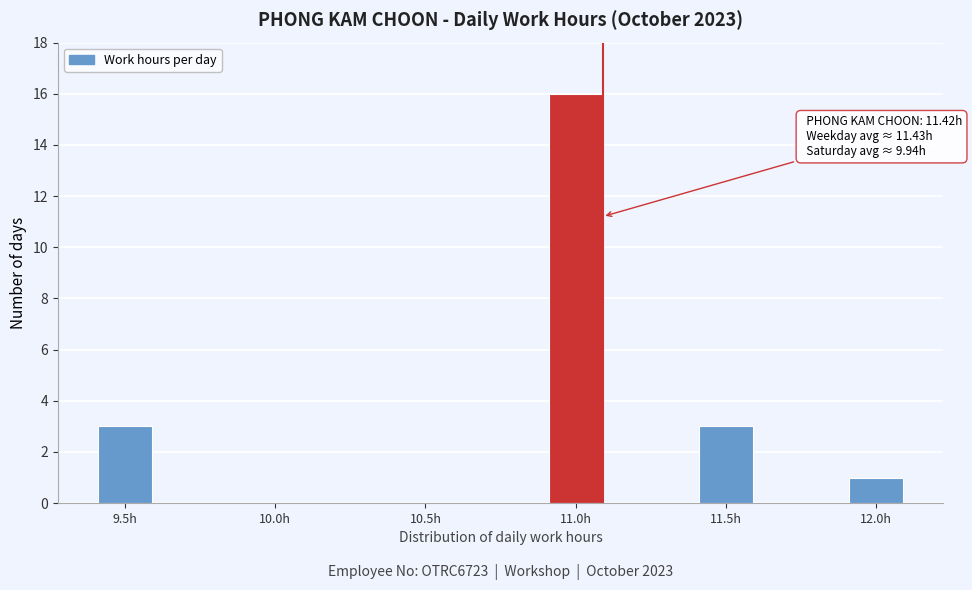

Reading left to right, extract all data points from this chart.

9.5h=3	10.0h=0	10.5h=0	11.0h=16	11.5h=3	12.0h=1